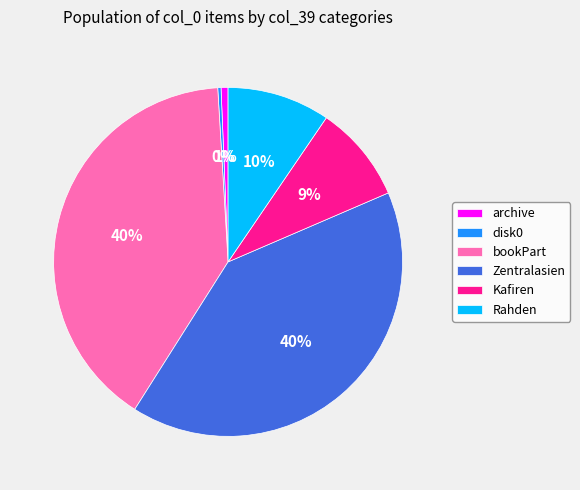

Between Rahden and archive, which is larger?

Rahden